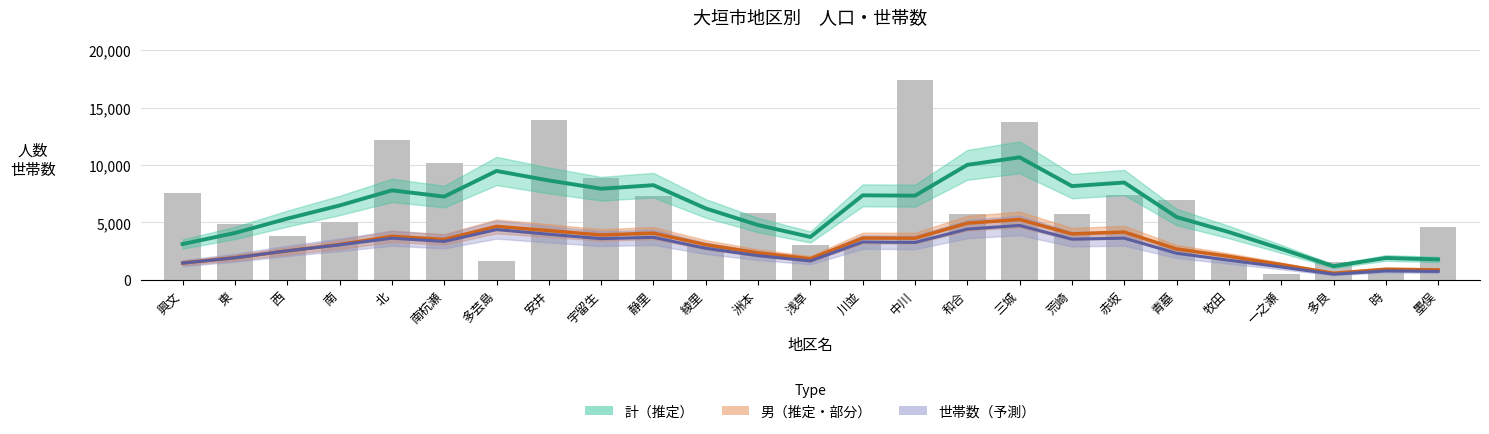

The value of 計（棒グラフ） at 荒崎 is 1539.6. True or false?

False